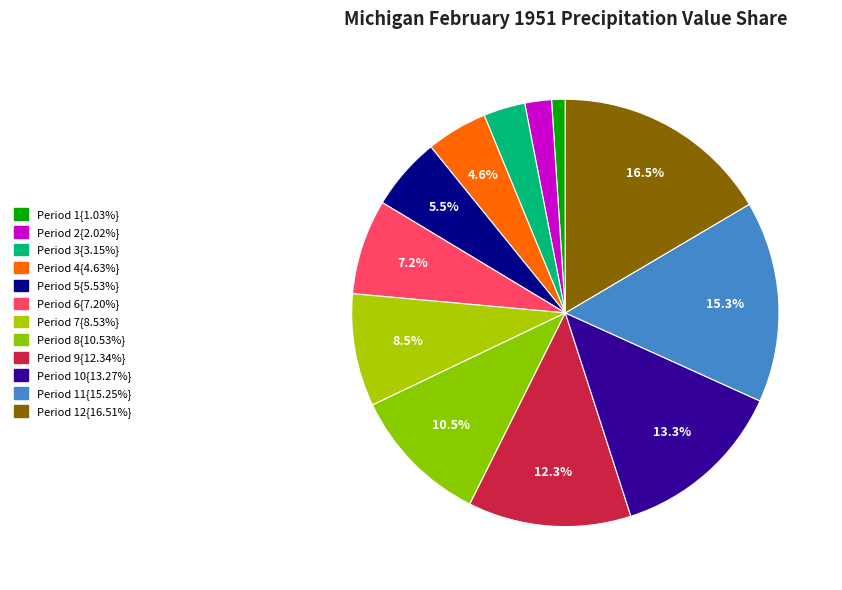

How many slices are in this pie chart?

12